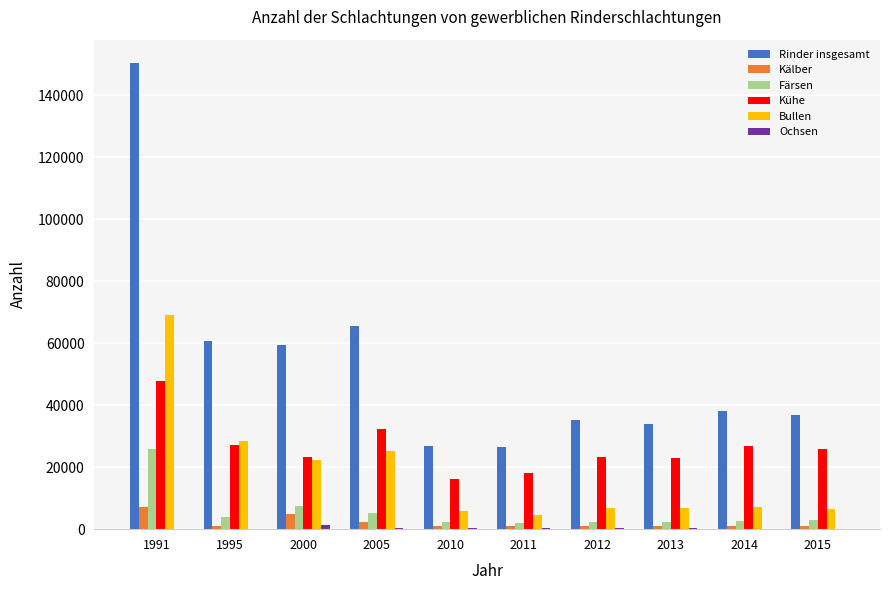

At which category is the sum across all series the highest?

1991